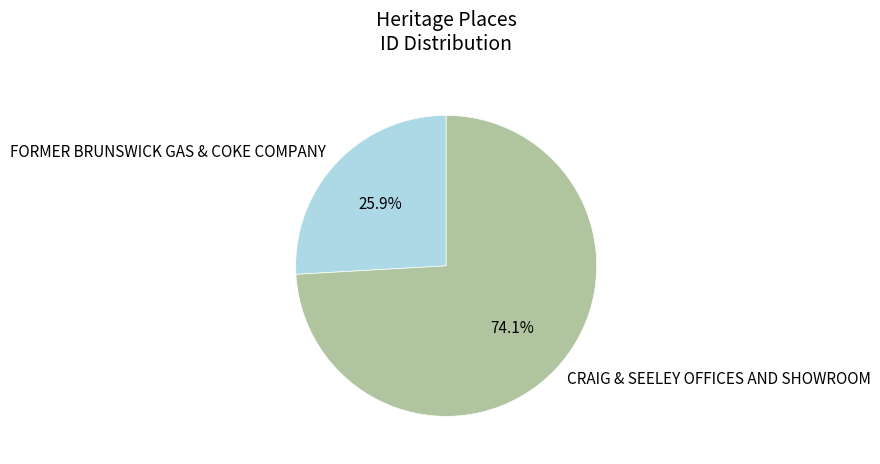

Between CRAIG & SEELEY OFFICES AND SHOWROOM and FORMER BRUNSWICK GAS & COKE COMPANY, which is larger?

CRAIG & SEELEY OFFICES AND SHOWROOM